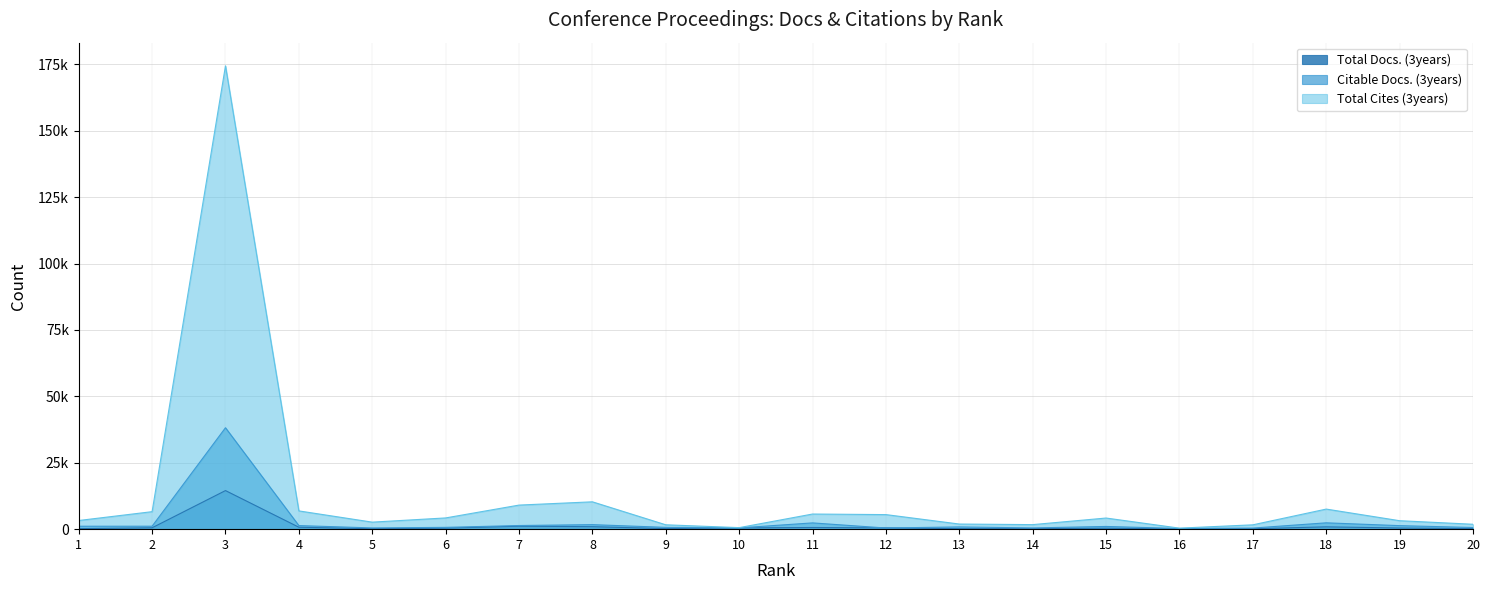

What is the value of the Citable Docs. (3years) point at the 5th from the left?

464